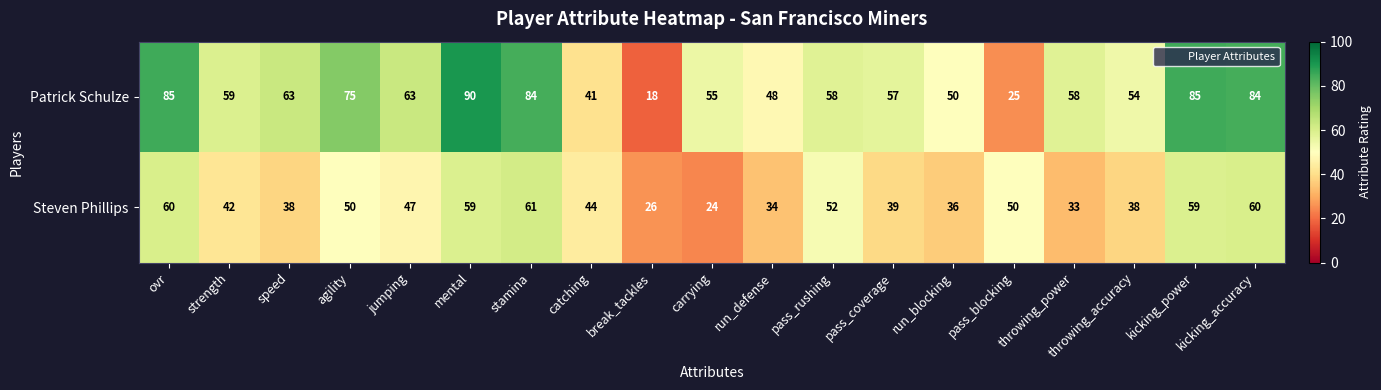

Is it true that Patrick Schulze equals 99 at pass_rushing?

False